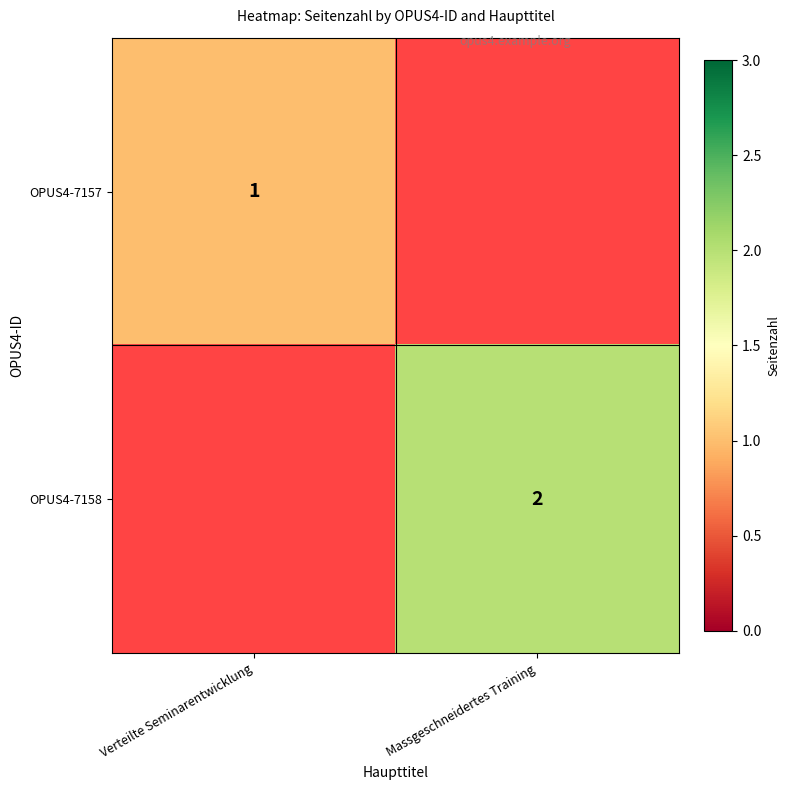

What is the smallest value displayed?

1.0